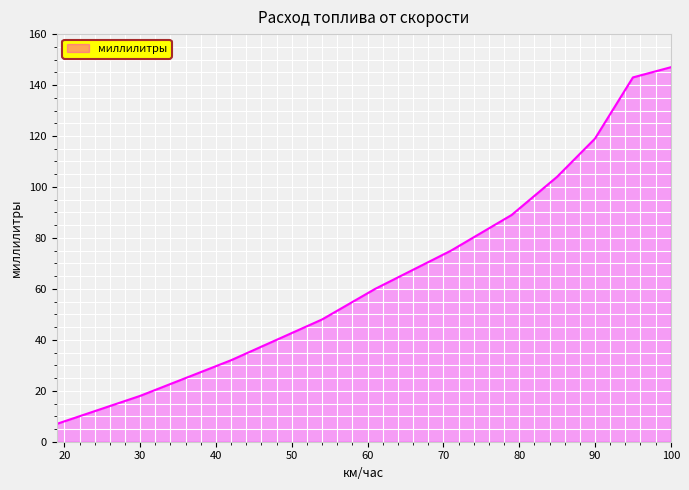

What is the minimum value shown in the chart?

7